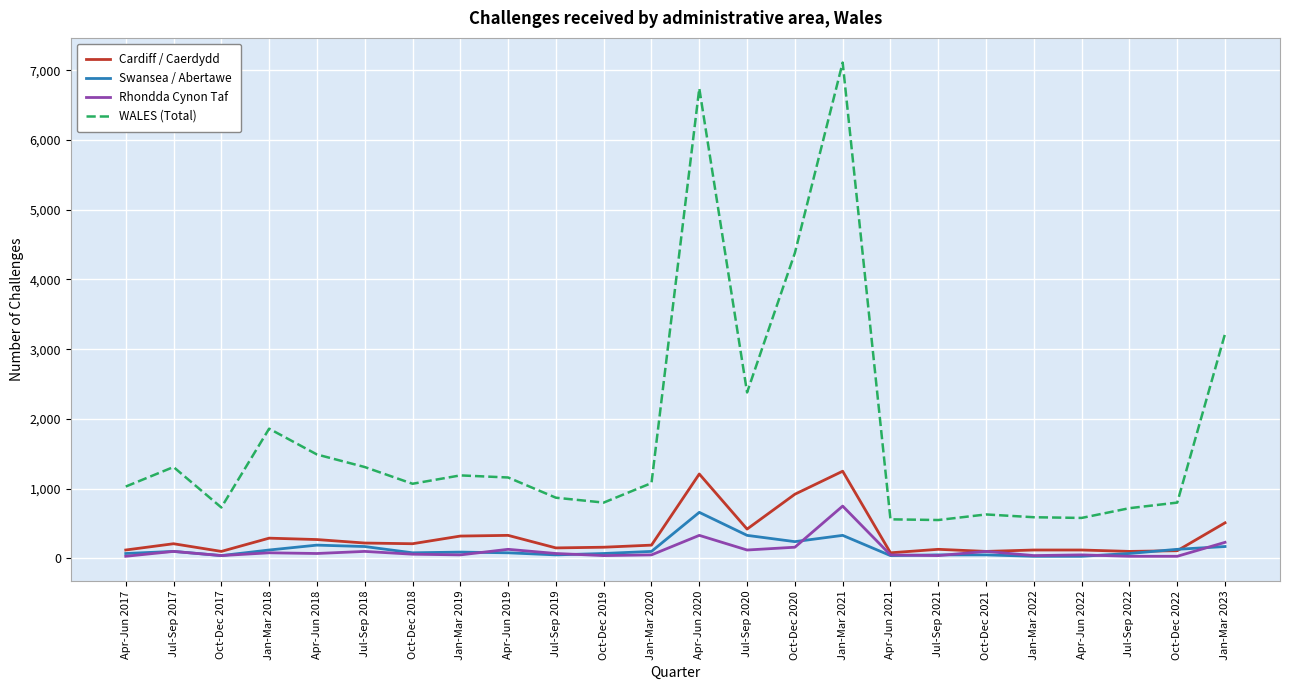

True or false: Swansea / Abertawe and WALES (Total) intersect in this chart.

False